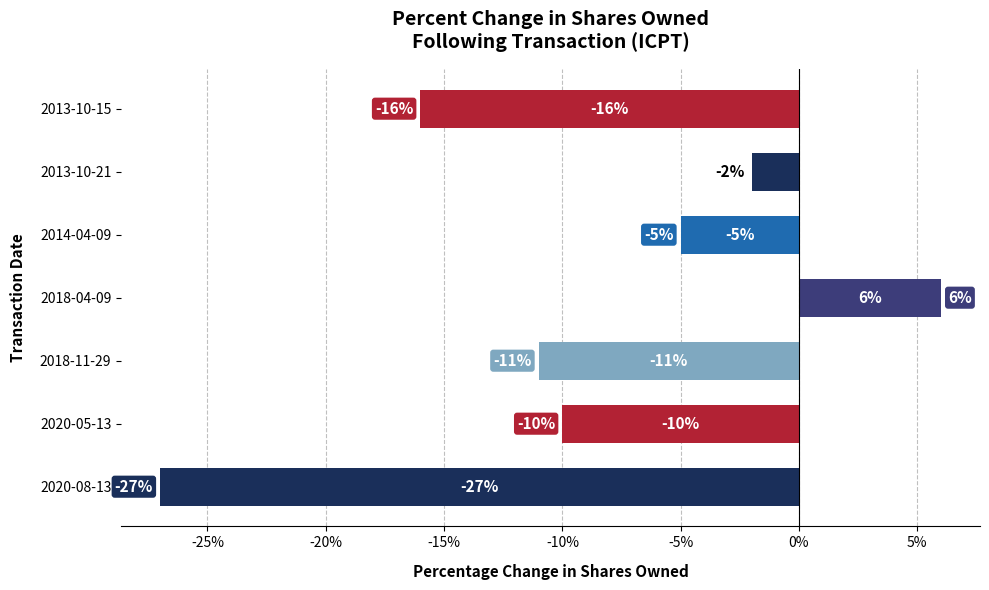

Which category has the highest value across all series?

2018-04-09